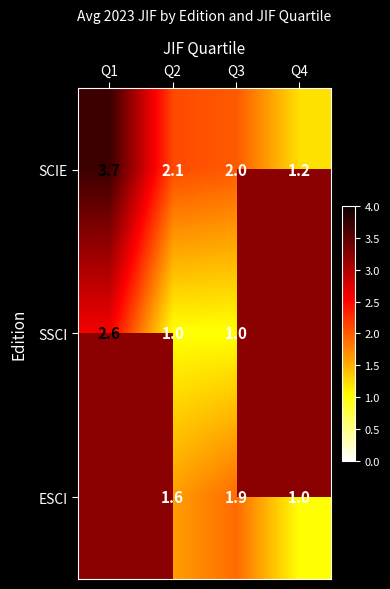

What is the difference between the SCIE values at Q3 and Q4?

0.8